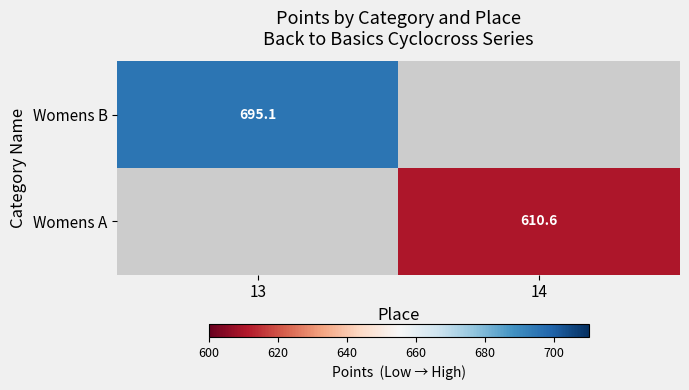

At which label does Womens B reach its peak?

13